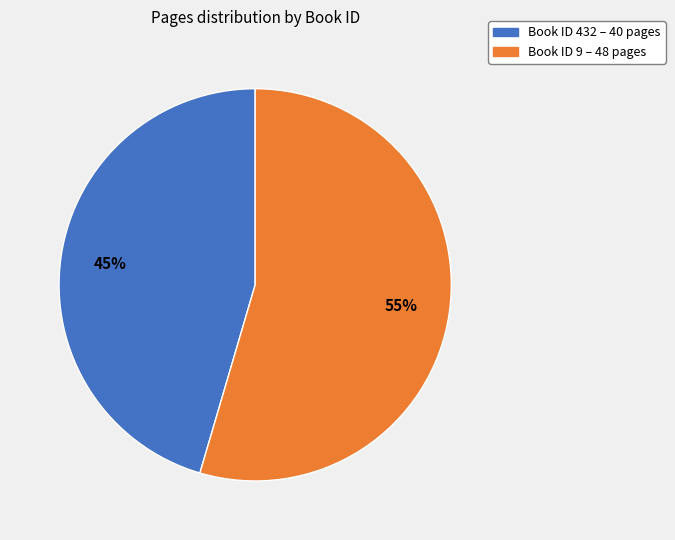

To the nearest percent, what is the average slice percentage?

50%